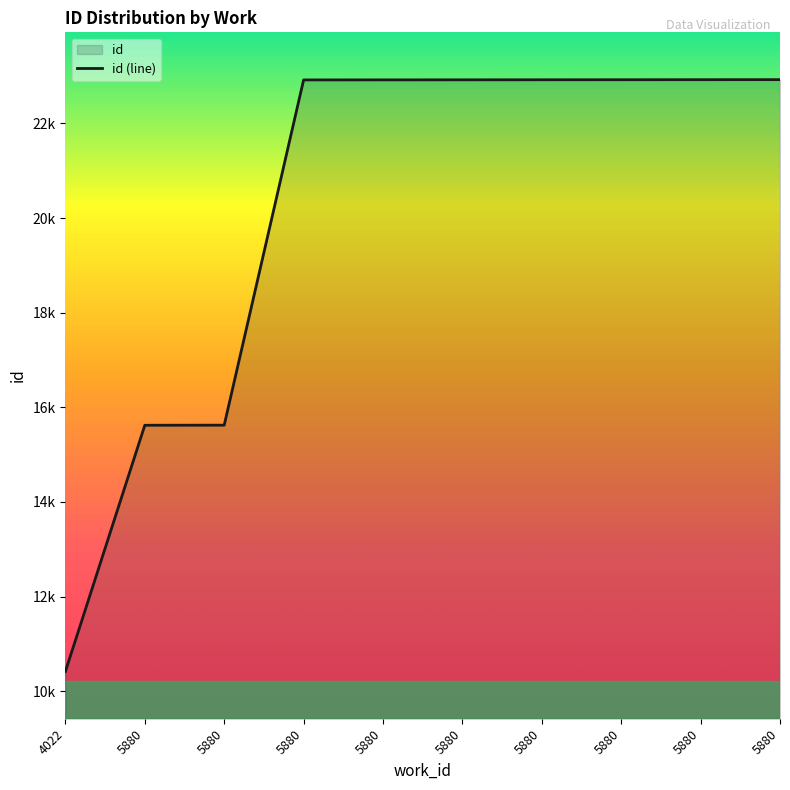

At which category does the chart reach its minimum across all series?

4022